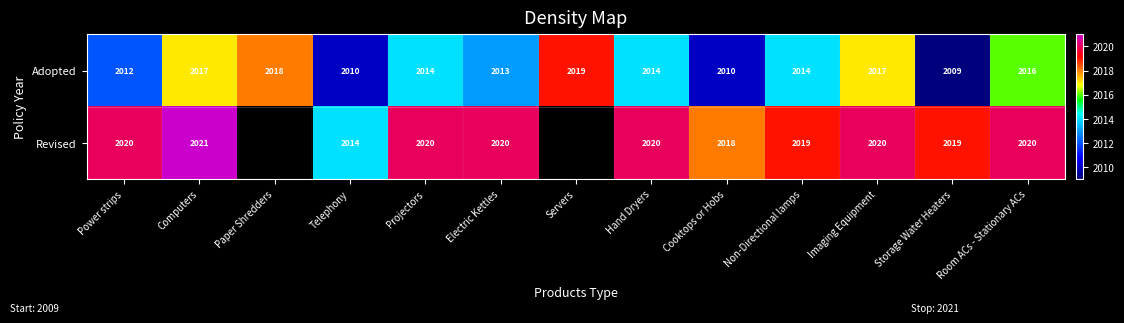

What is the sum of all Adopted values?

26183